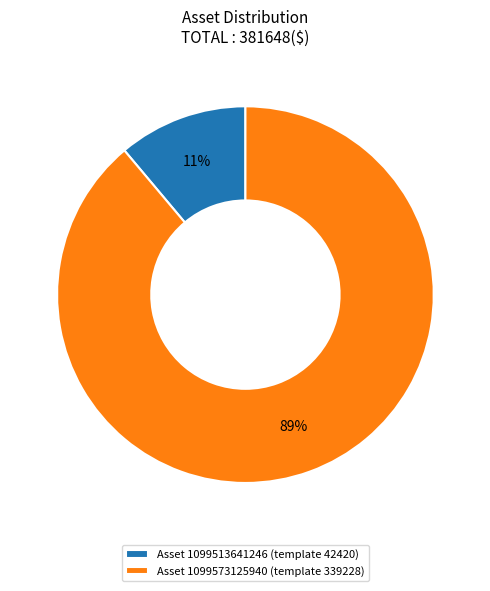

Is it true that Asset 1099513641246 (template 42420) is 4% of the pie?

False